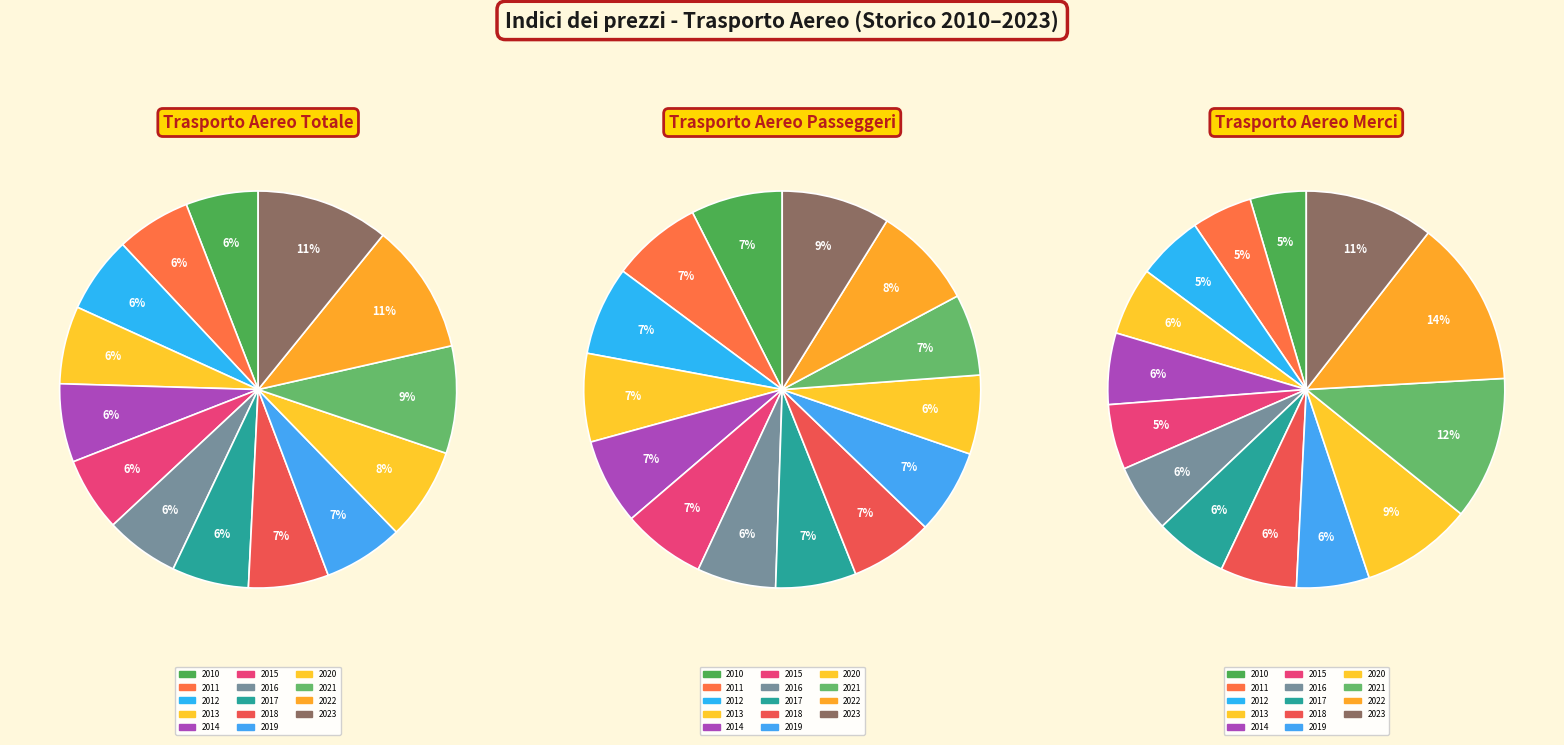

Combined, do 2018 and 2016 account for over 50%?

No